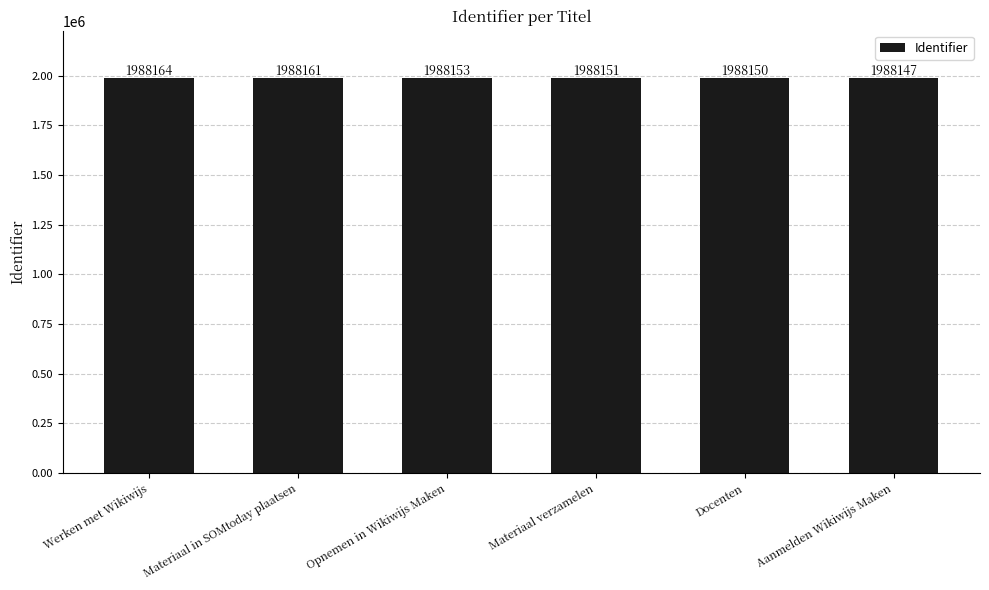

List the labels in order of value, smallest first.

Aanmelden Wikiwijs Maken, Docenten, Materiaal verzamelen, Opnemen in Wikiwijs Maken, Materiaal in SOMtoday plaatsen, Werken met Wikiwijs